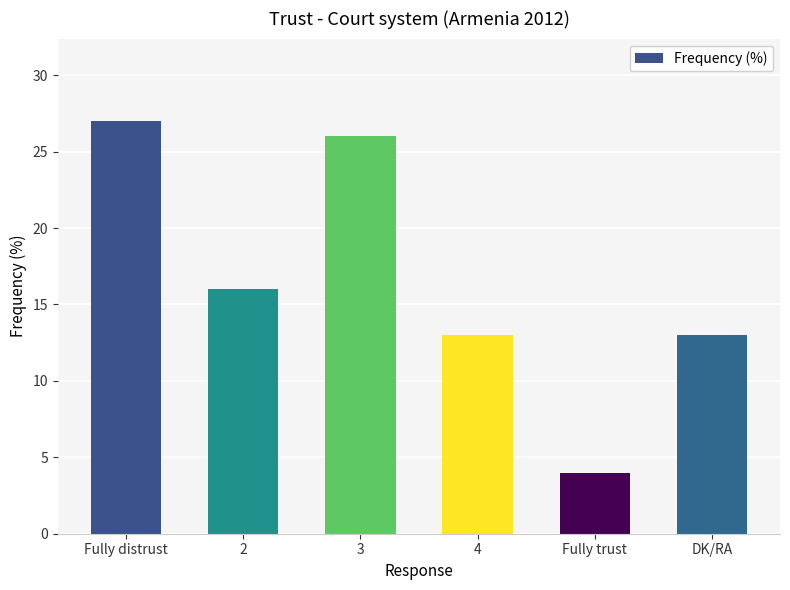

Reading left to right, transcribe all the data shown in this chart.

27	16	26	13	4	13